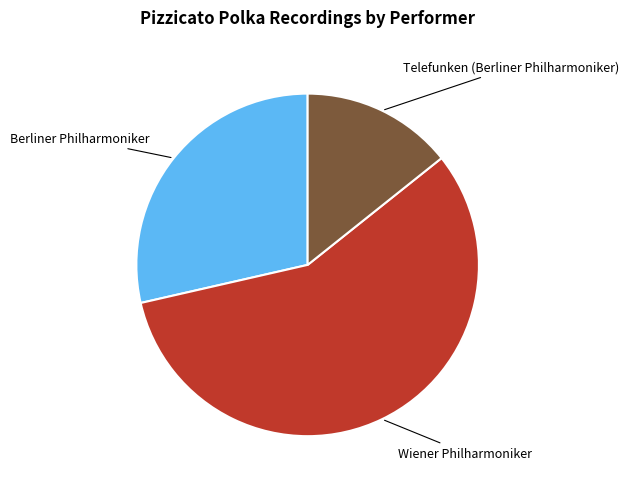

Does any single category account for the majority?

Yes